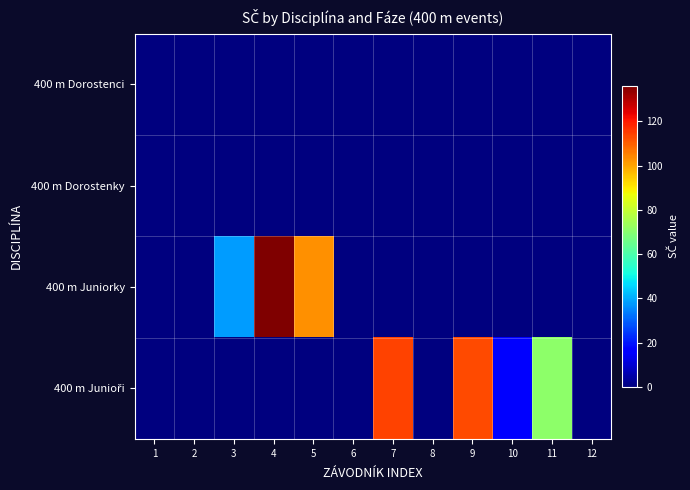

At which category is the sum across all series the highest?

4